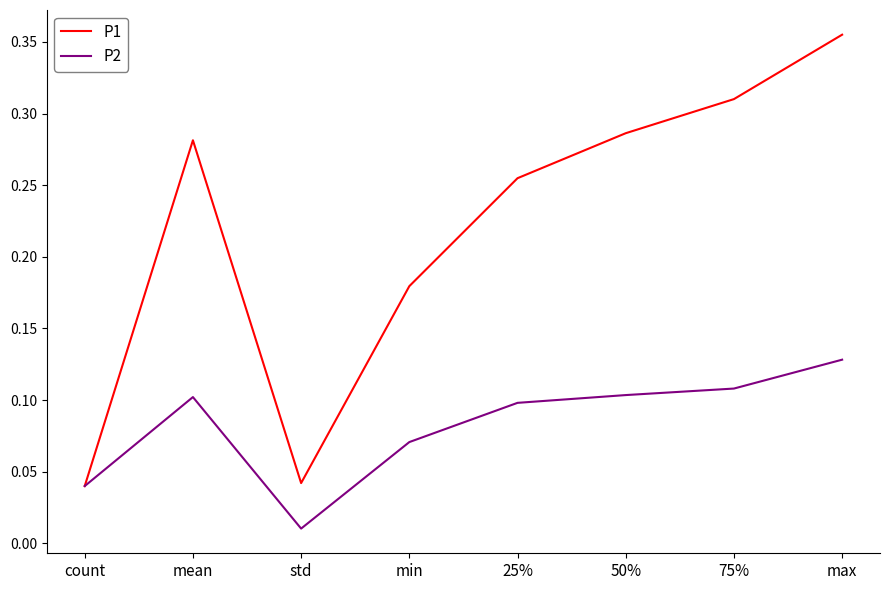

The P1 series shows 0.1 at 75%. True or false?

False